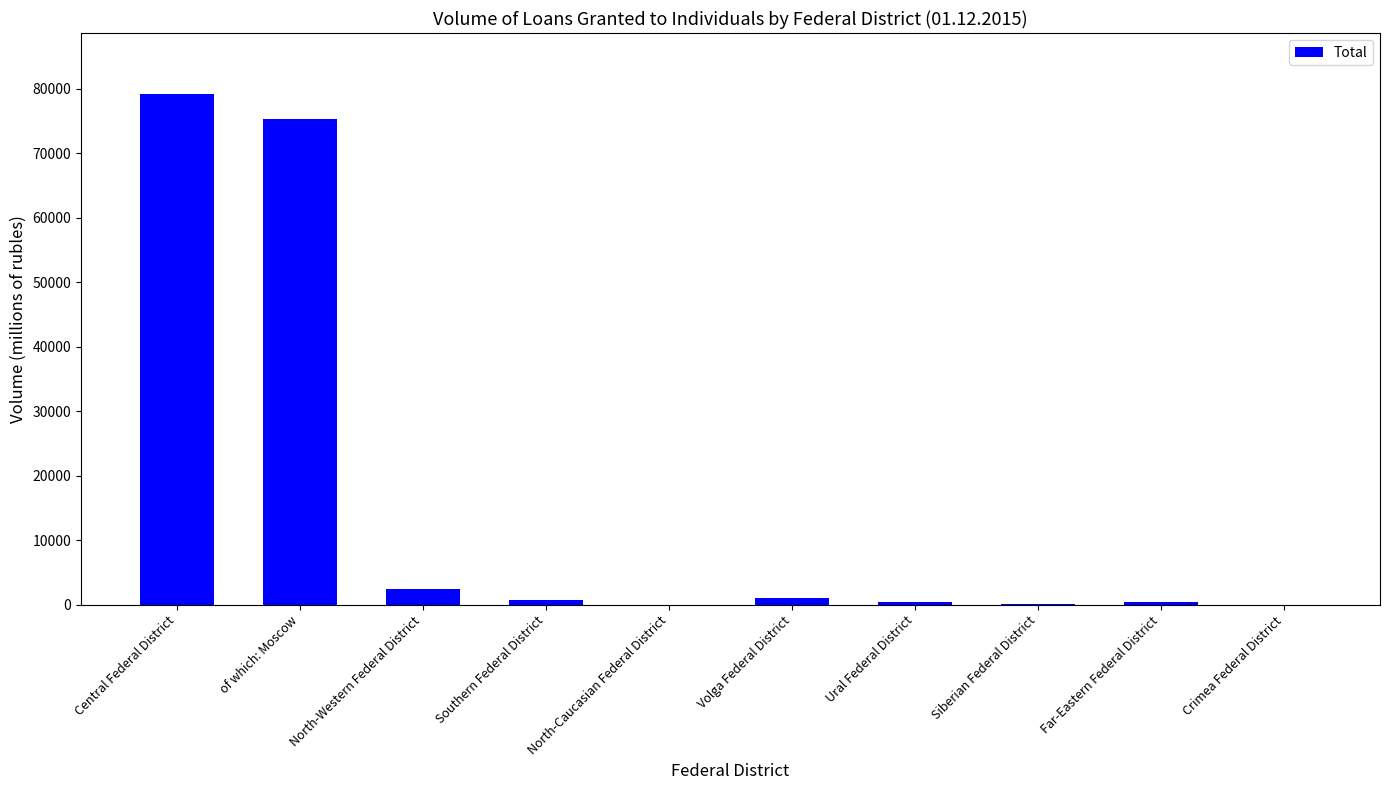

Read the value at Central Federal District.

79138